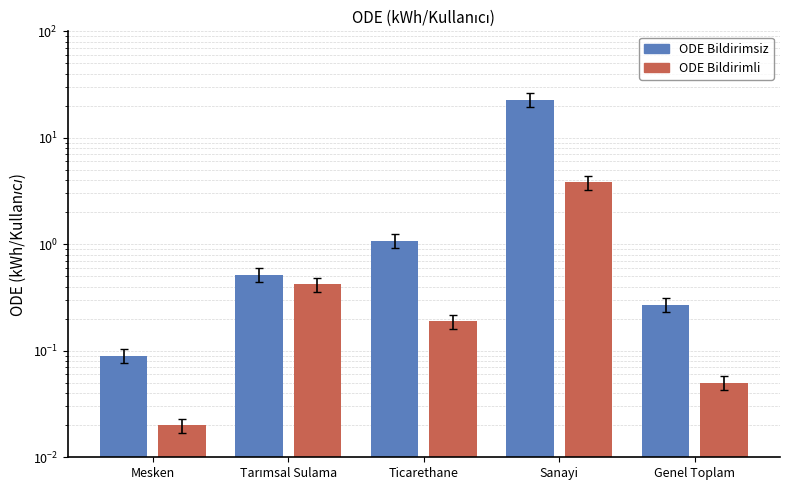

Reading left to right, extract all data points from this chart.

ODE Bildirimsiz: 0.1	0.5	1.1	22.7	0.3
ODE Bildirimli: 0.0	0.4	0.2	3.8	0.1